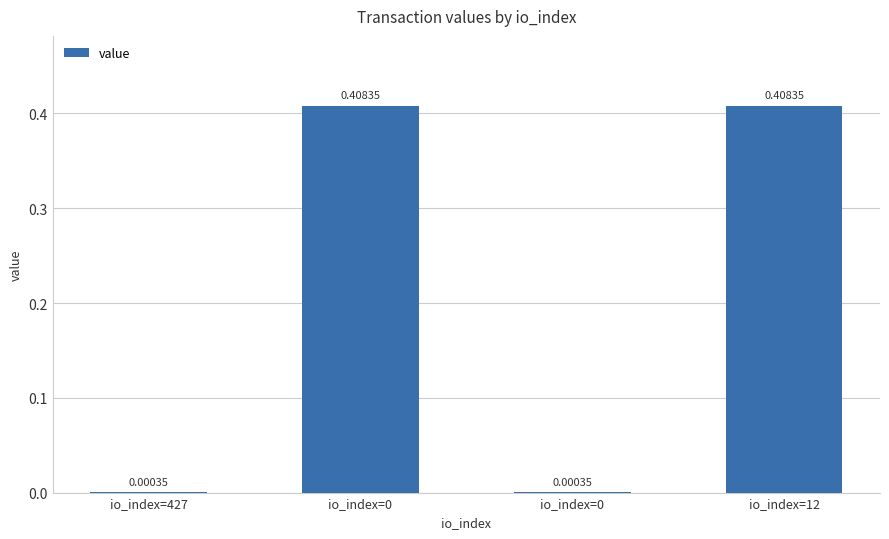

What is the label of the 3rd bar from the left?

io_index=0